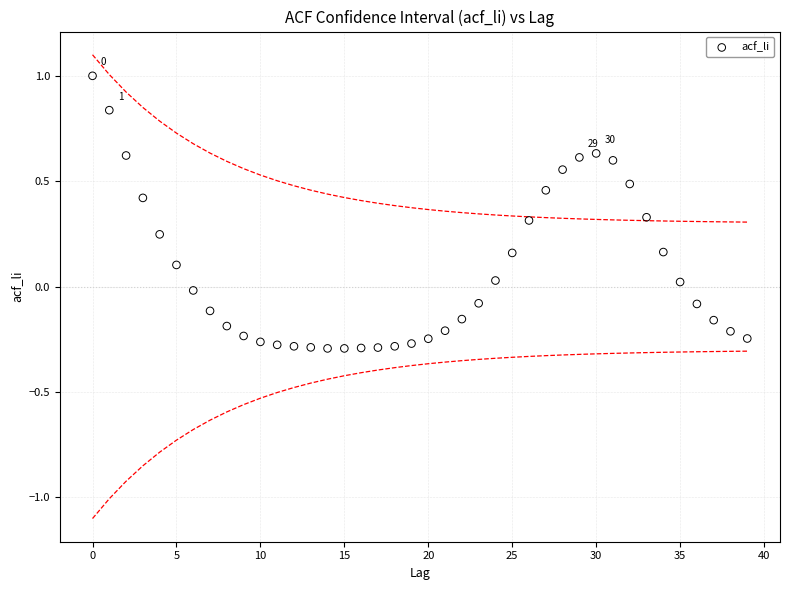

What is the range of Y values (max minus min)?

1.3